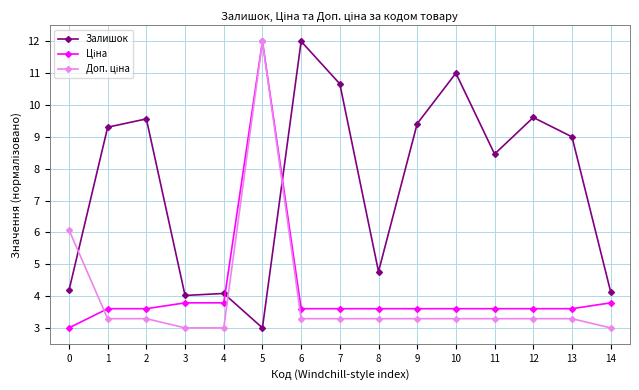

What is the lowest value of the Залишок series?

3.0